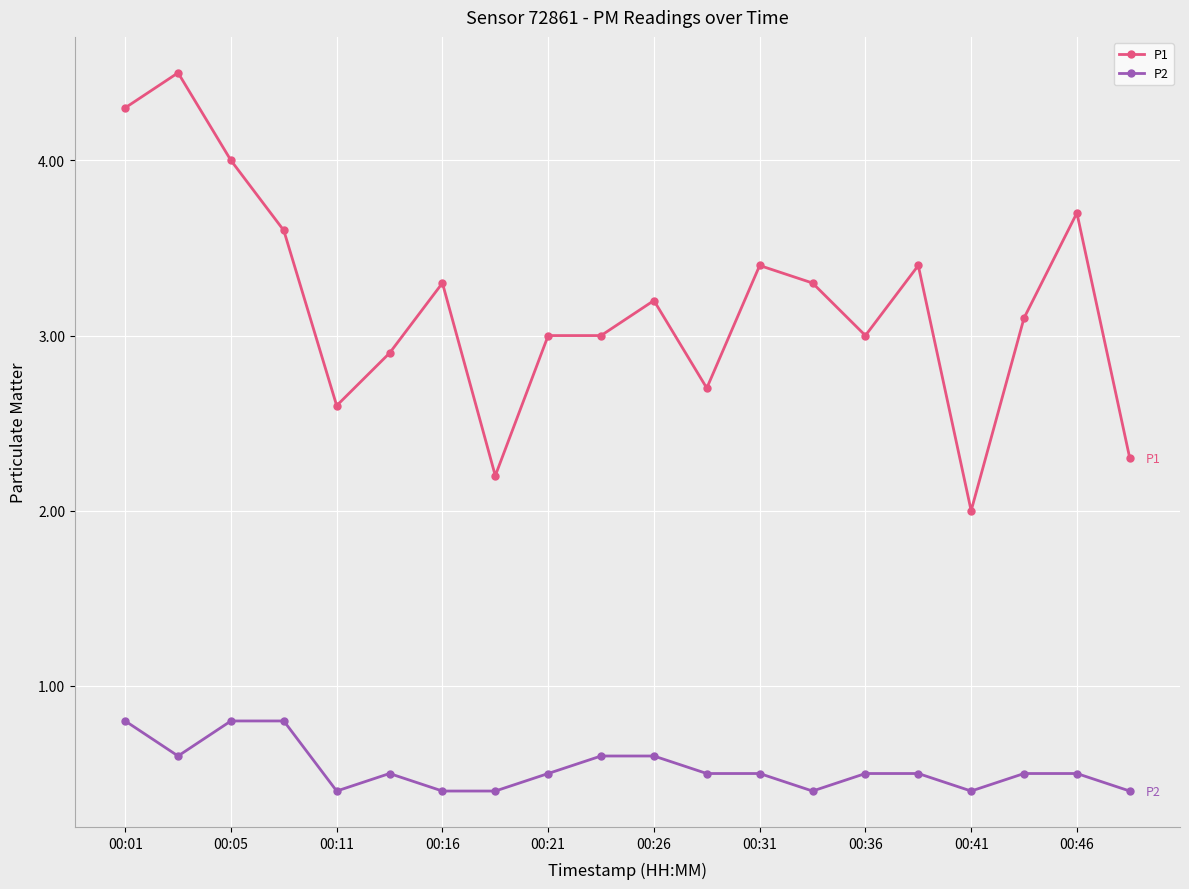

How many lines are shown in the chart?

2